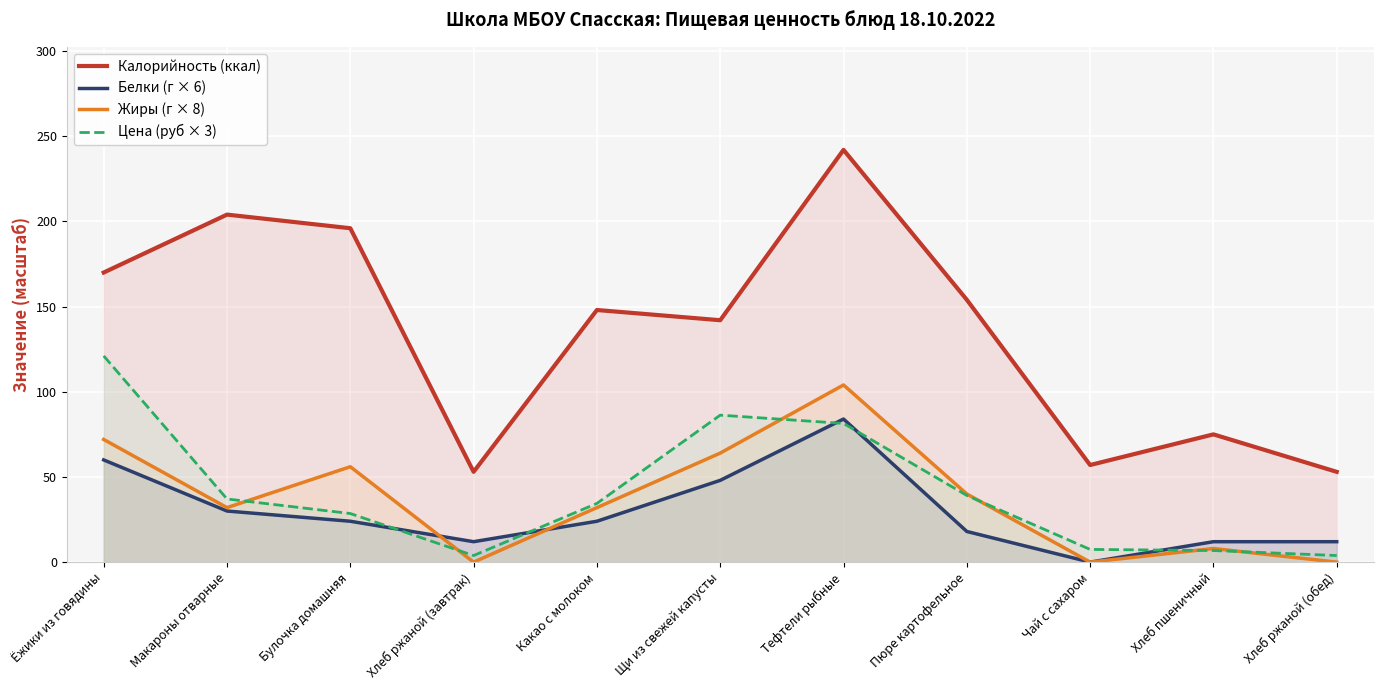

Reading left to right, transcribe all the data shown in this chart.

Калорийность (ккал): 170.0	204.0	196.0	53.0	148.0	142.0	242.0	154.0	57.0	75.0	53.0
Белки (г × 6): 60.0	30.0	24.0	12.0	24.0	48.0	84.0	18.0	0.0	12.0	12.0
Жиры (г × 8): 72.0	32.0	56.0	0.0	32.0	64.0	104.0	40.0	0.0	8.0	0.0
Цена (руб × 3): 121.1	37.1	28.5	3.9	34.5	86.3	81.4	39.2	7.5	6.8	3.9